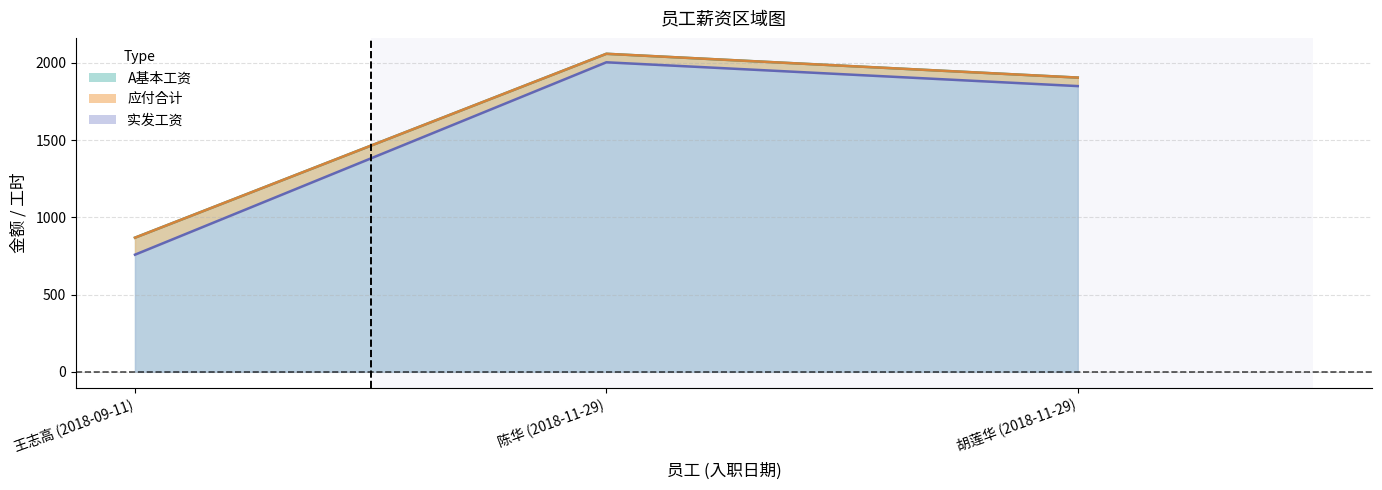

Rank the categories by 平加工时 value from highest to lowest.

陈华 (2018-11-29), 胡莲华 (2018-11-29), 王志高 (2018-09-11)